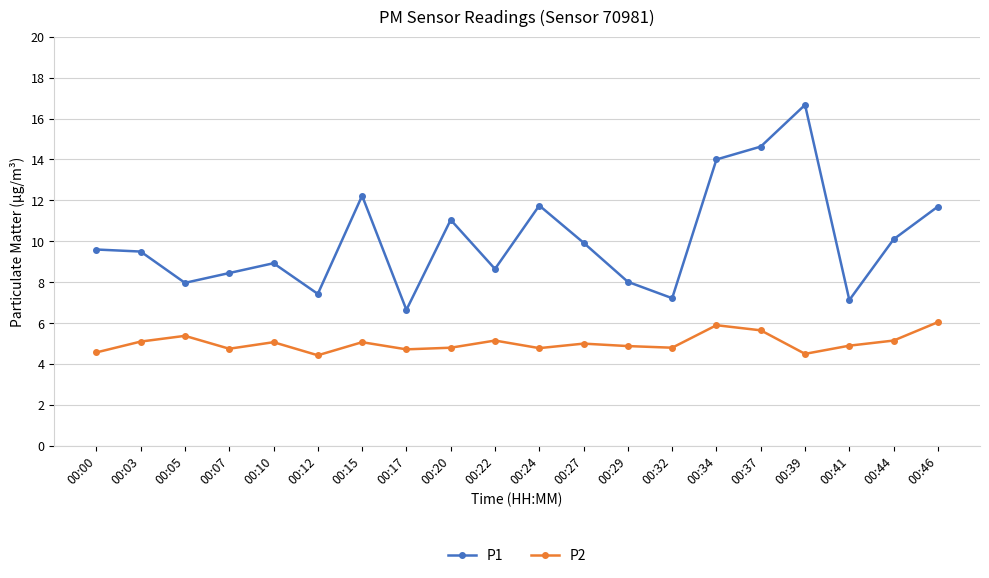

Count the number of data series in this chart.

2